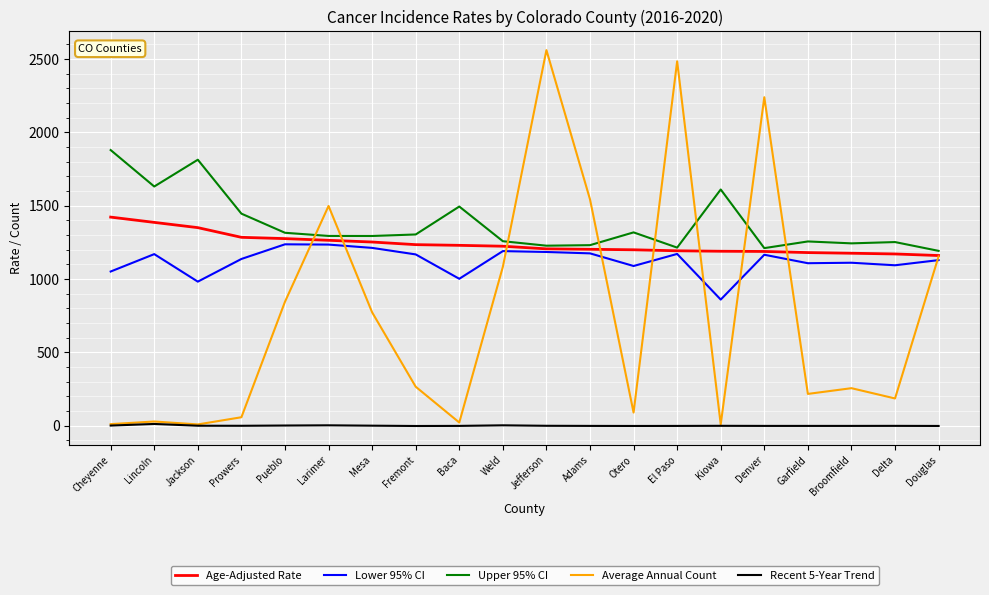

Is the value of Lower 95% CI at Garfield greater than the value of Upper 95% CI at Jefferson?

No